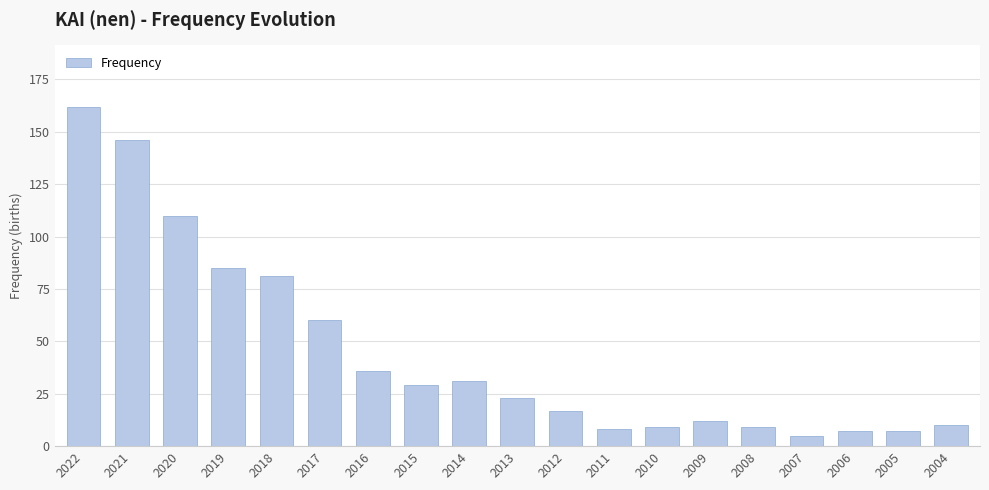

Reading right to left, transcribe all the data shown in this chart.

2004=10	2005=7	2006=7	2007=5	2008=9	2009=12	2010=9	2011=8	2012=17	2013=23	2014=31	2015=29	2016=36	2017=60	2018=81	2019=85	2020=110	2021=146	2022=162